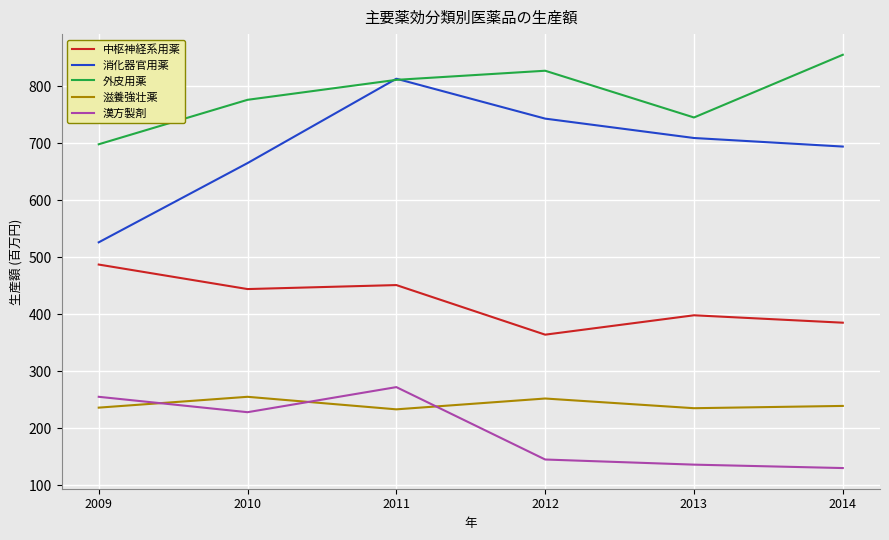

Count the 消化器官用薬 values in the range 665 to 743.

4